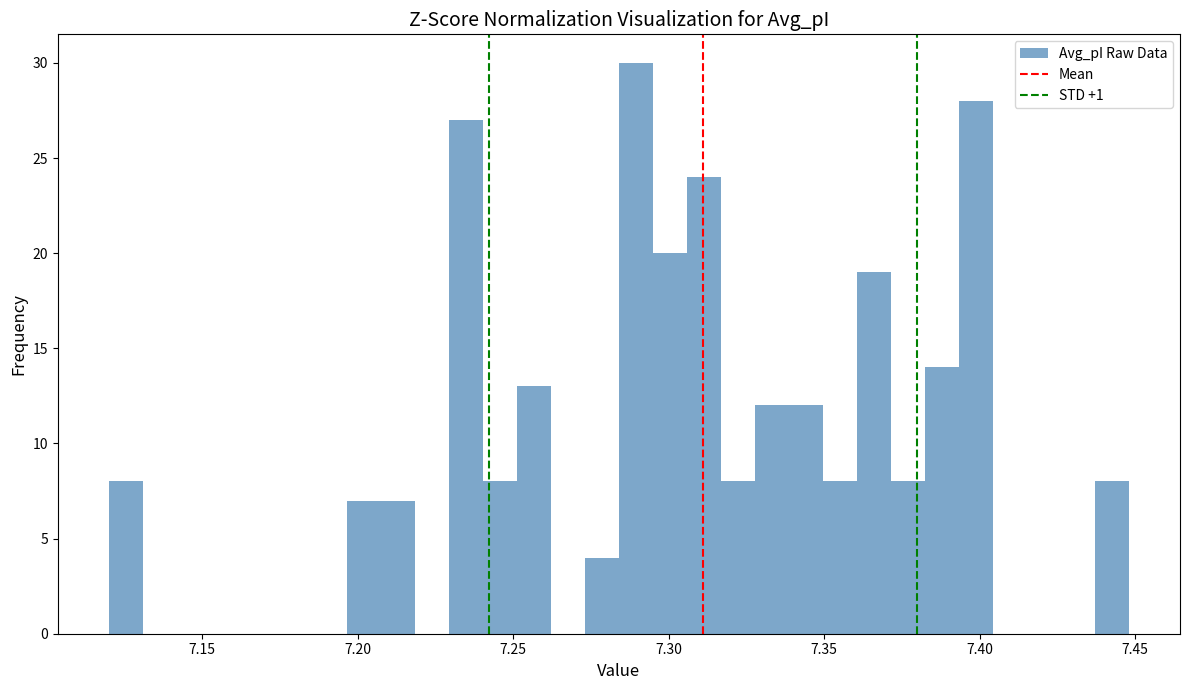

Around what value on the x-axis is the tallest bar? Give the approximate position of its centre, as read against the axis.

7.290